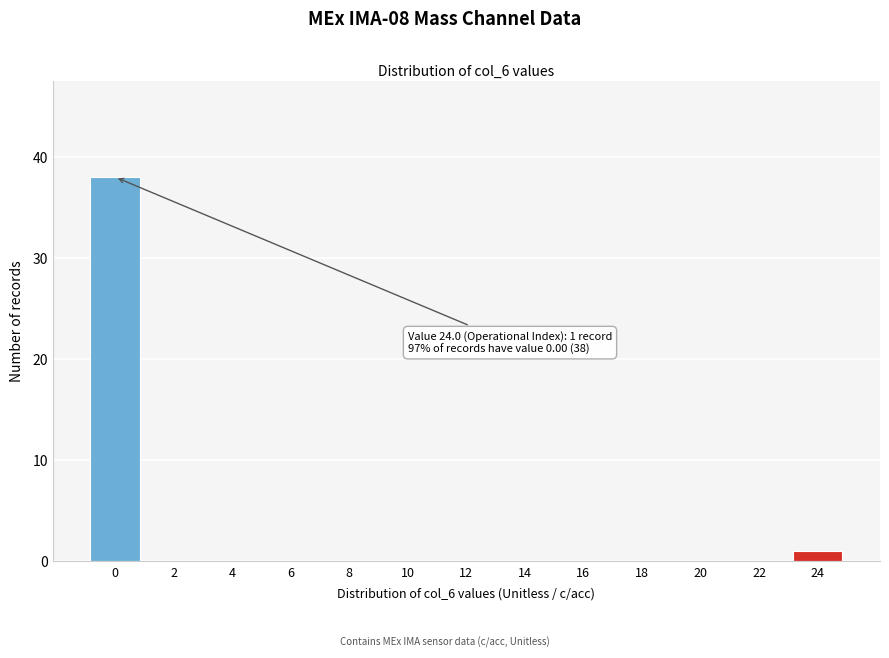

Reading left to right, extract all data points from this chart.

0=38	2=0	4=0	6=0	8=0	10=0	12=0	14=0	16=0	18=0	20=0	22=0	24=1